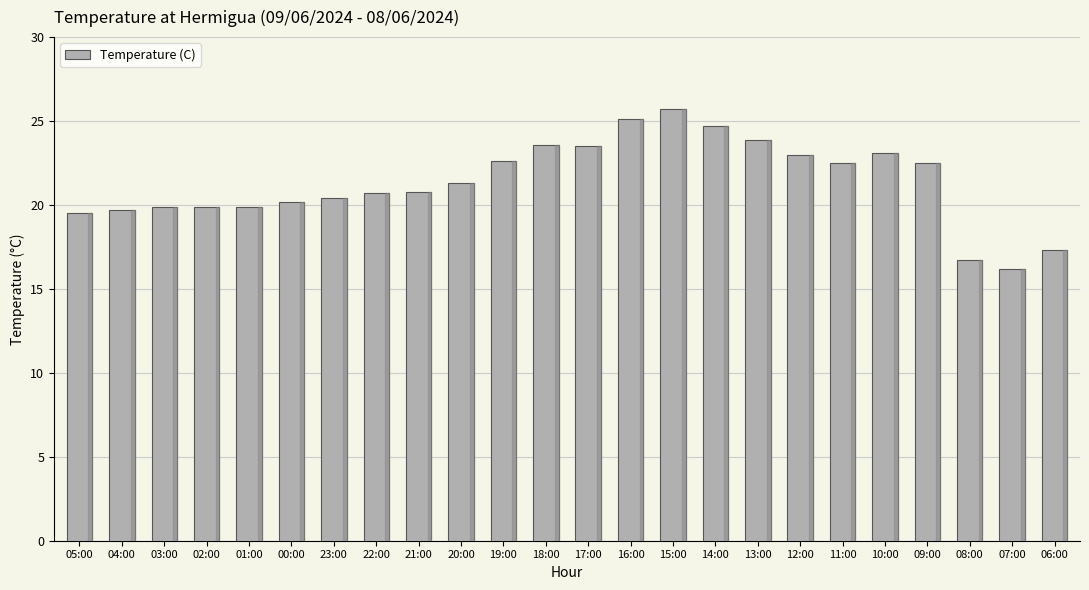

Which has a higher value, 19:00 or 04:00?

19:00